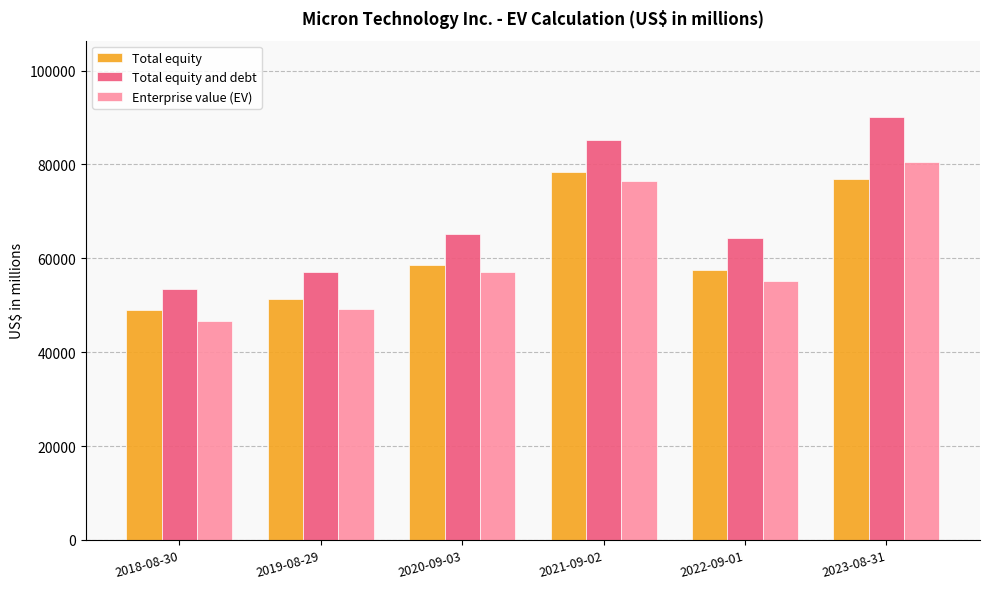

List the series in order of their peak value, lowest first.

Total equity, Enterprise value (EV), Total equity and debt